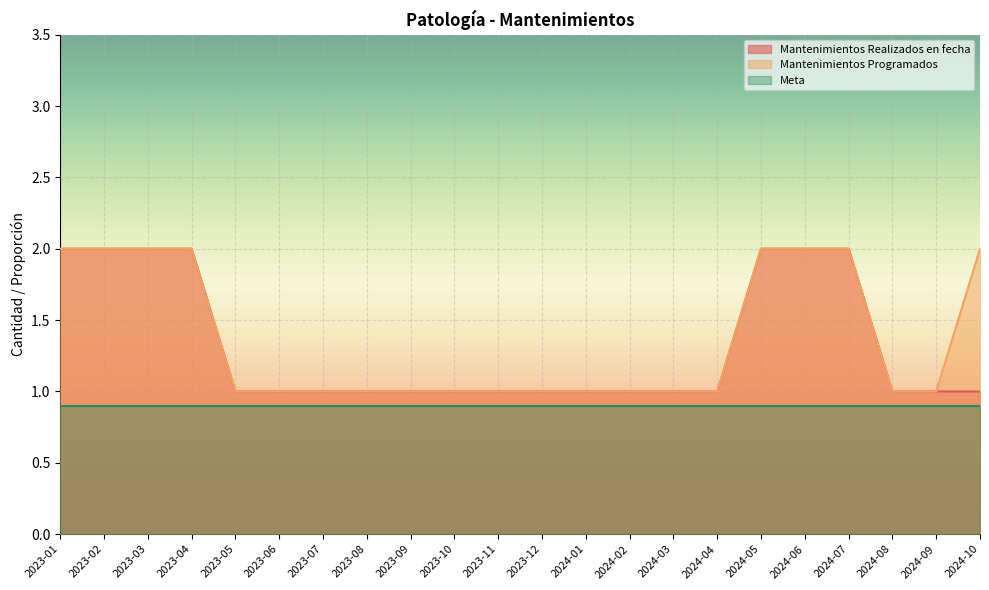

What position from the left is 2023-05?

5